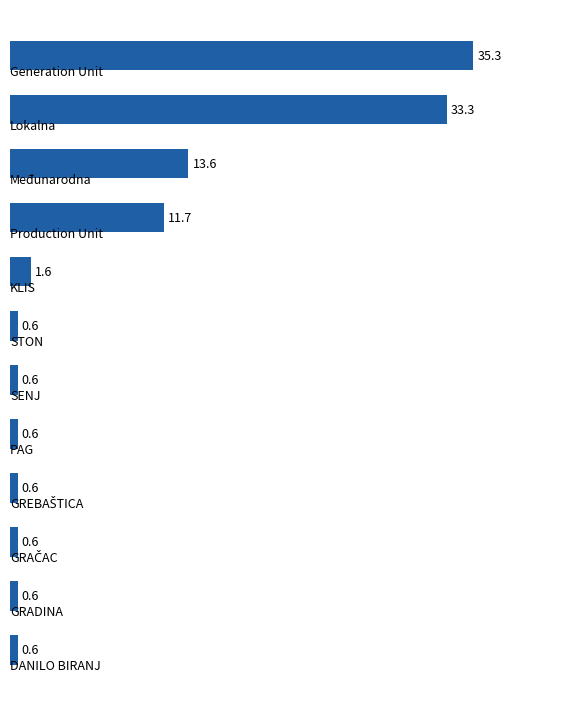

What is the difference between the maximum and minimum values?

34.7